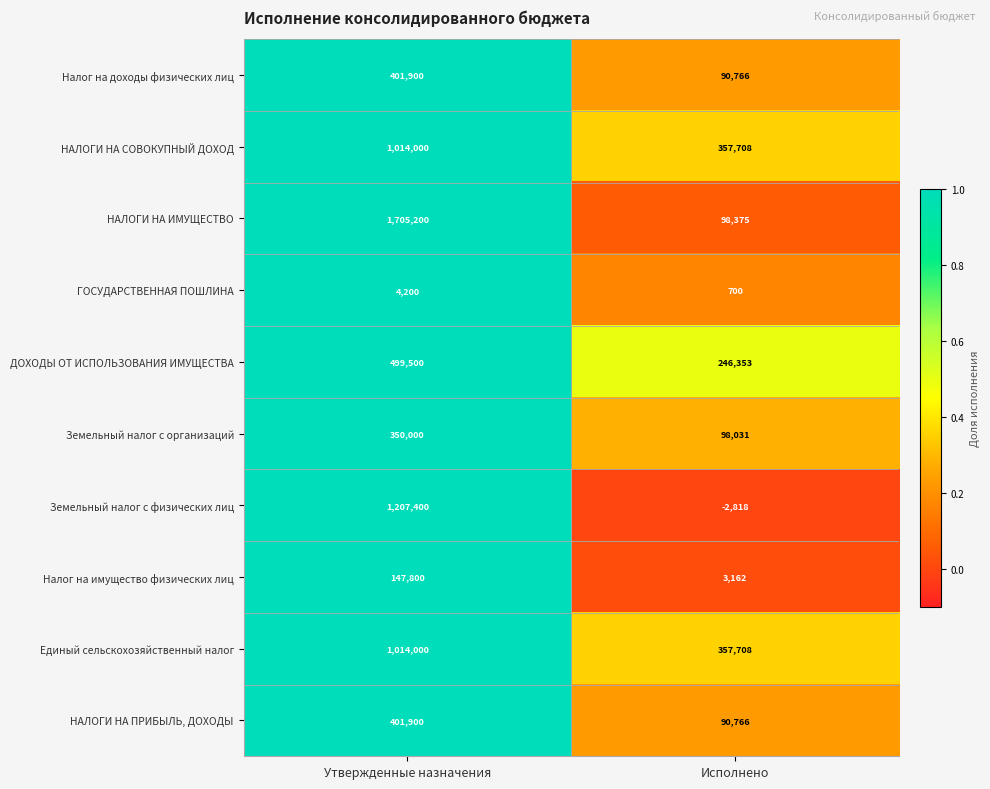

How many data points does each series have?

2